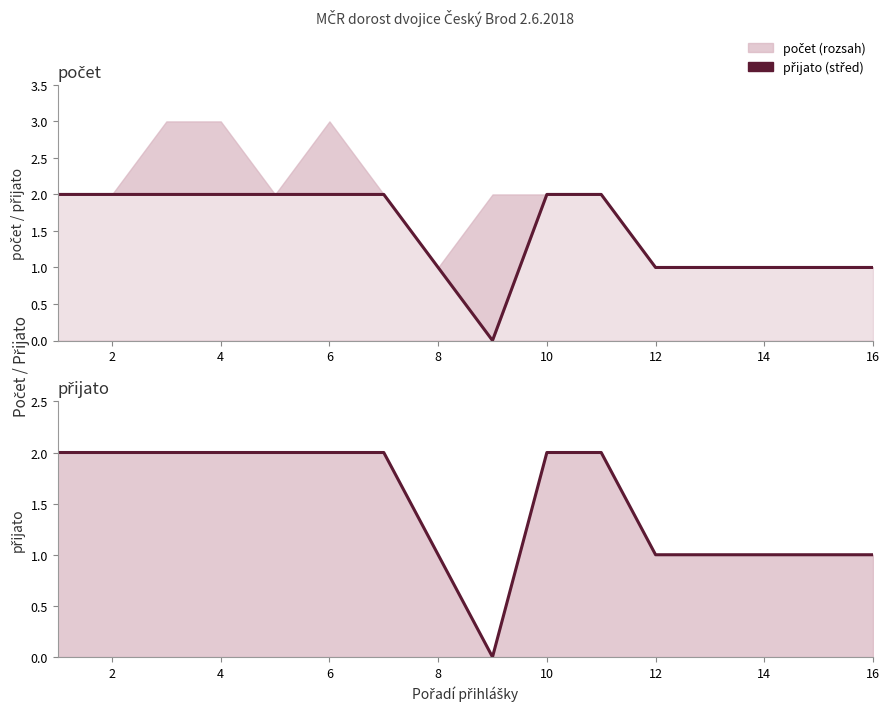

True or false: there are more than 2 points higher than both neighbors.

False